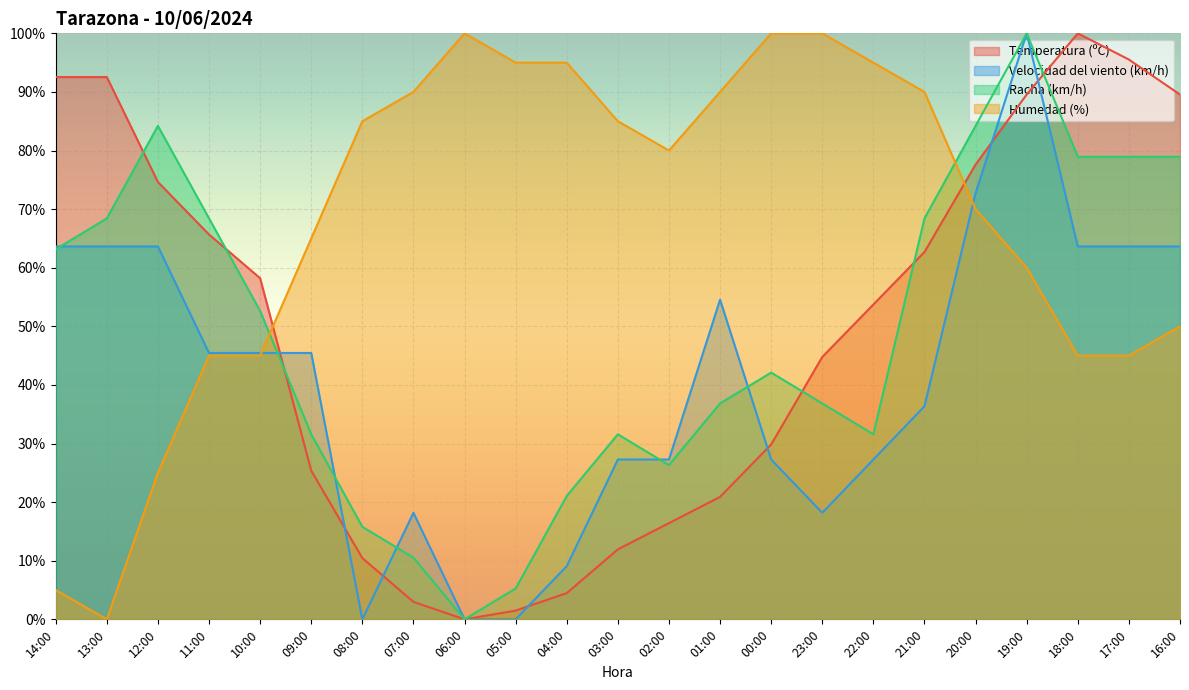

What is the sum of all Velocidad del viento (km/h) values?

936.4